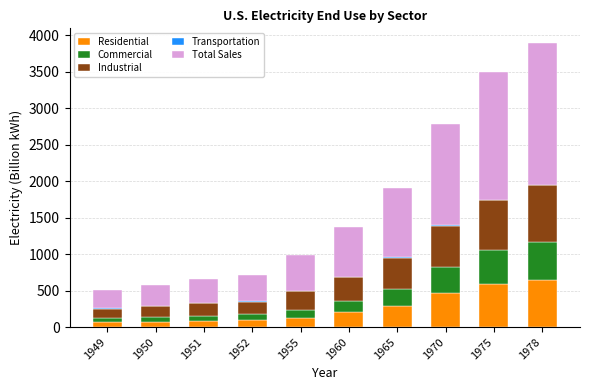

Is it true that Residential equals 128.4 at 1955?

True